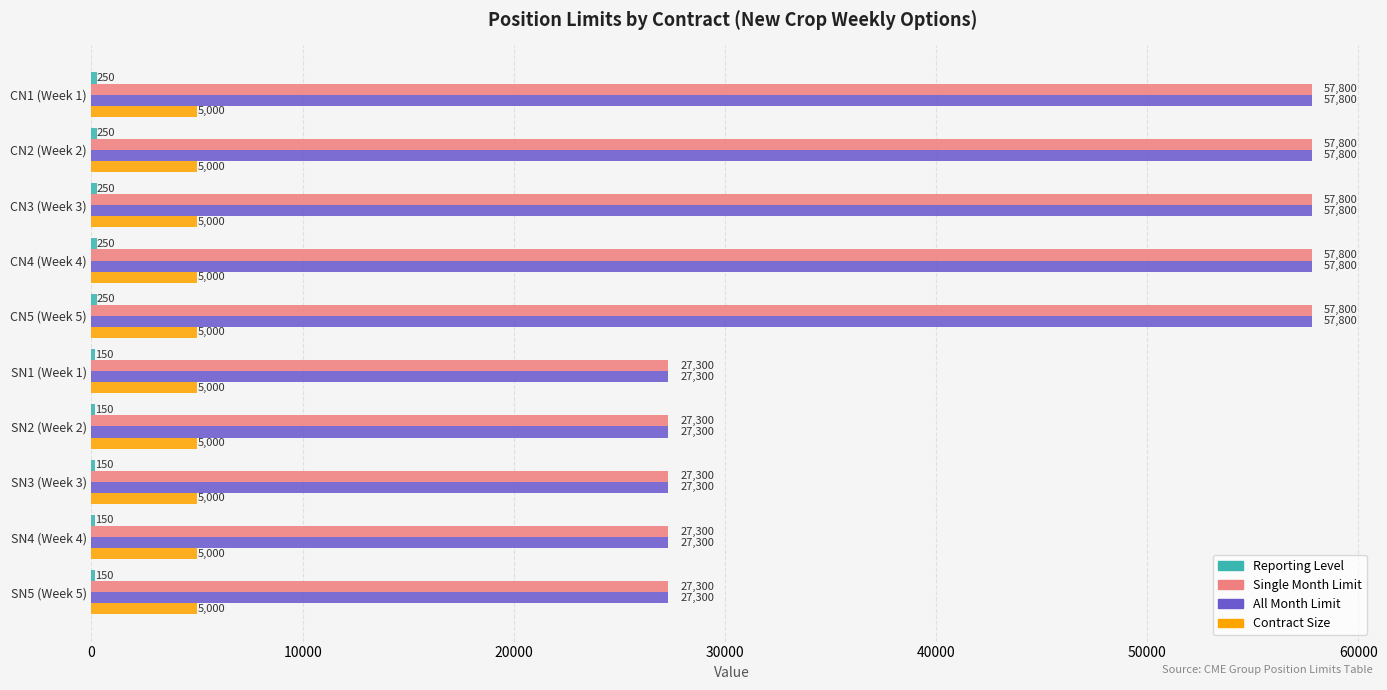

Is it true that Single Month Limit equals 88748 at CN1 (Week 1)?

False